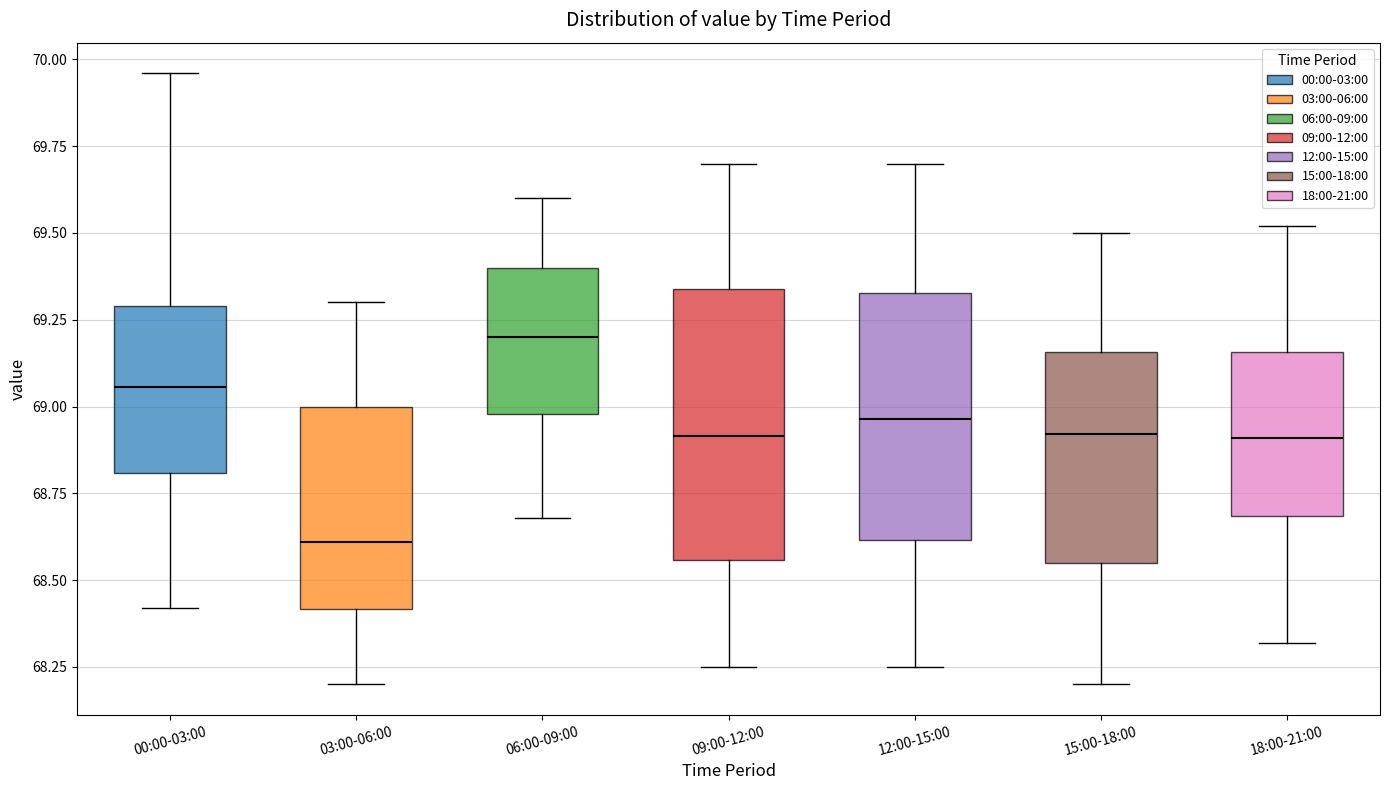

Where is the lower edge of the box for 09:00-12:00 on the y-axis? The values are not printed on the chart, so give them approximately, as read against the axis.

68.55